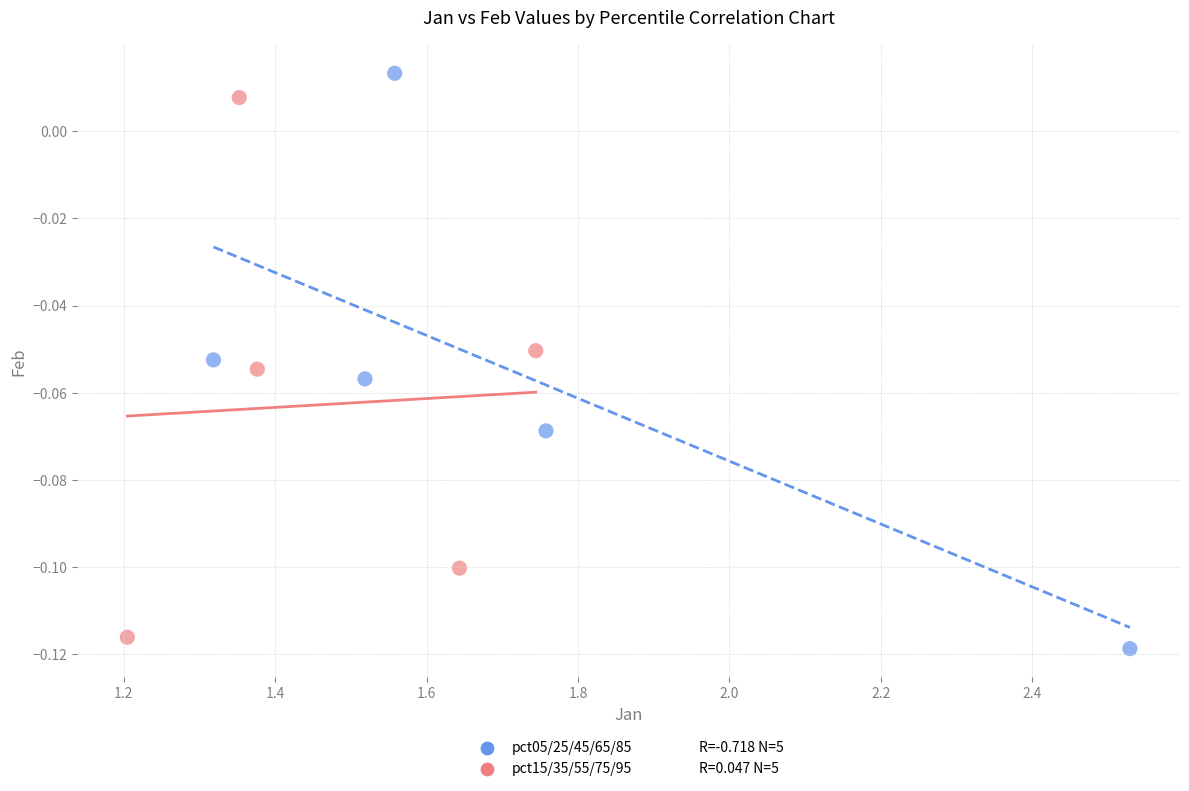

Which series has the widest spread of Y values?

pct05/25/45/65/85